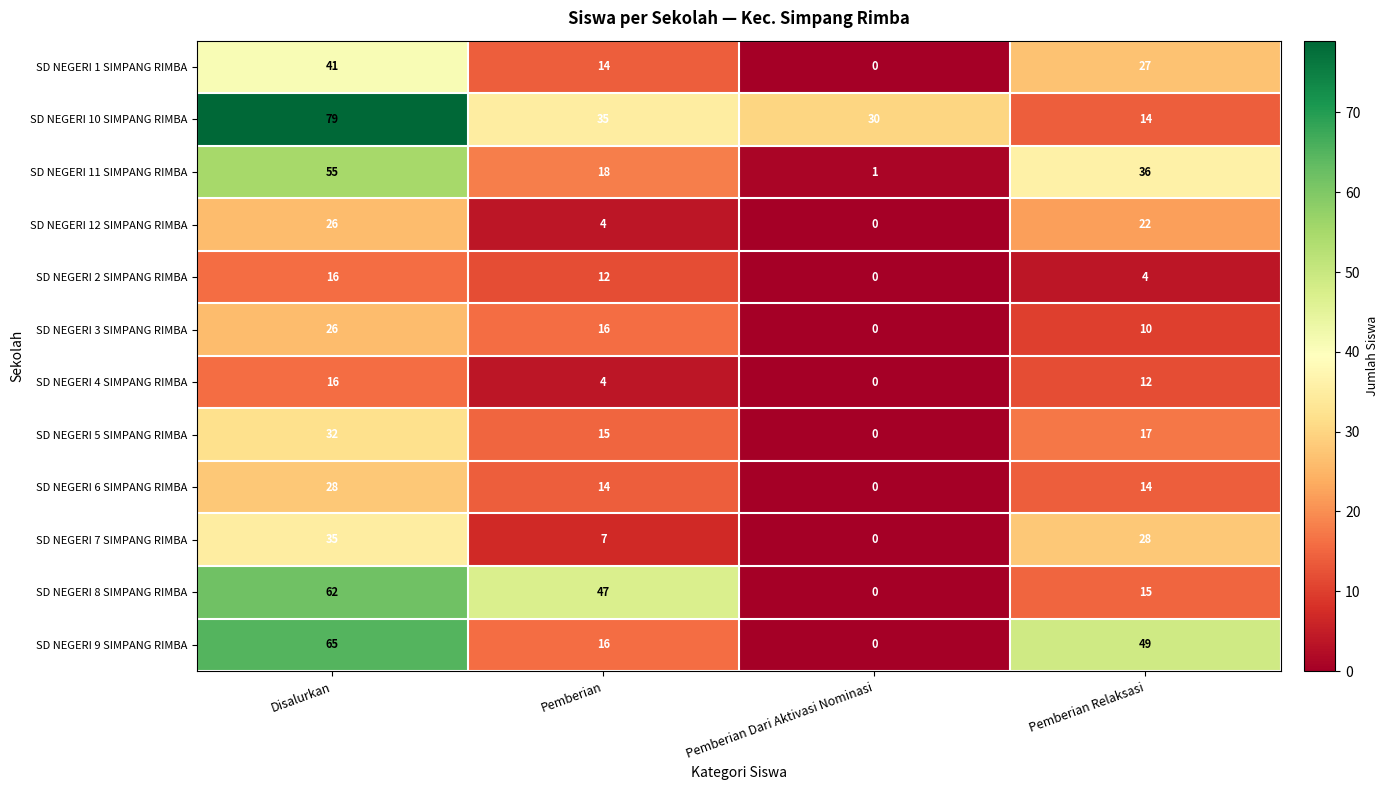

Which series has the largest total across all categories?

SD NEGERI 10 SIMPANG RIMBA